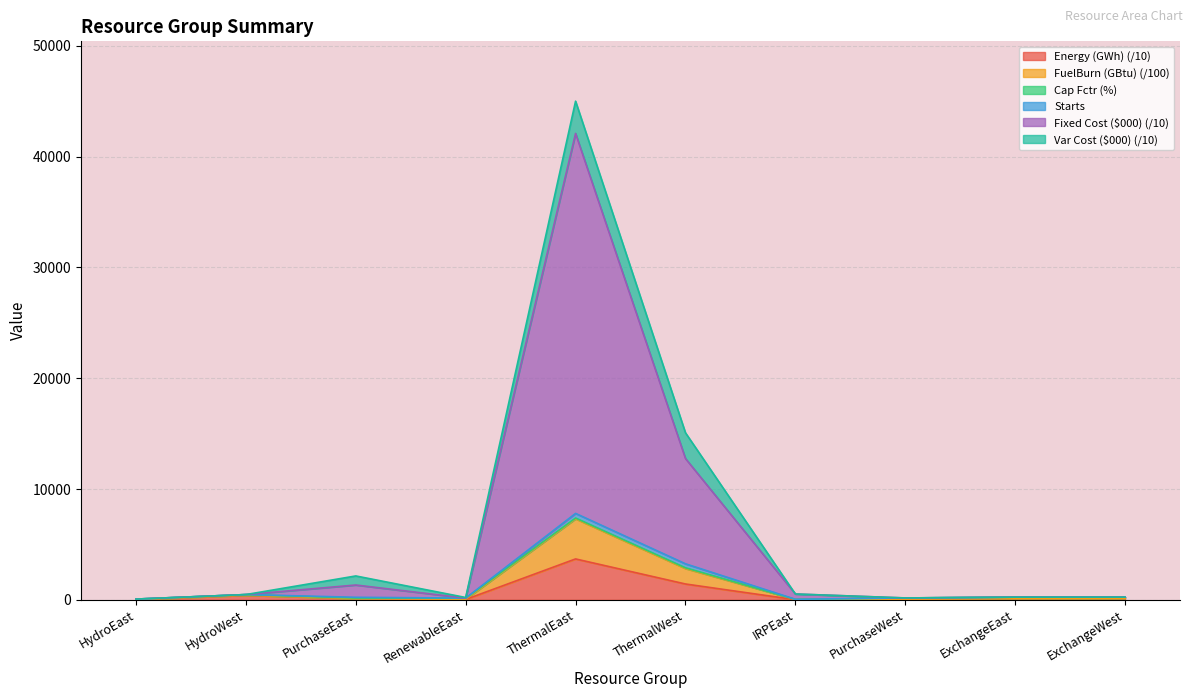

True or false: Energy (GWh) and FuelBurn (GBtu) intersect in this chart.

False